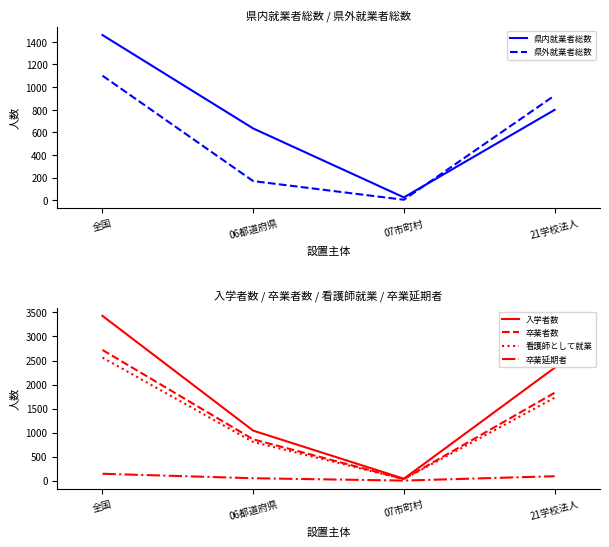

Is it true that 卒業延期者 equals 50 at 06都道府県?

True